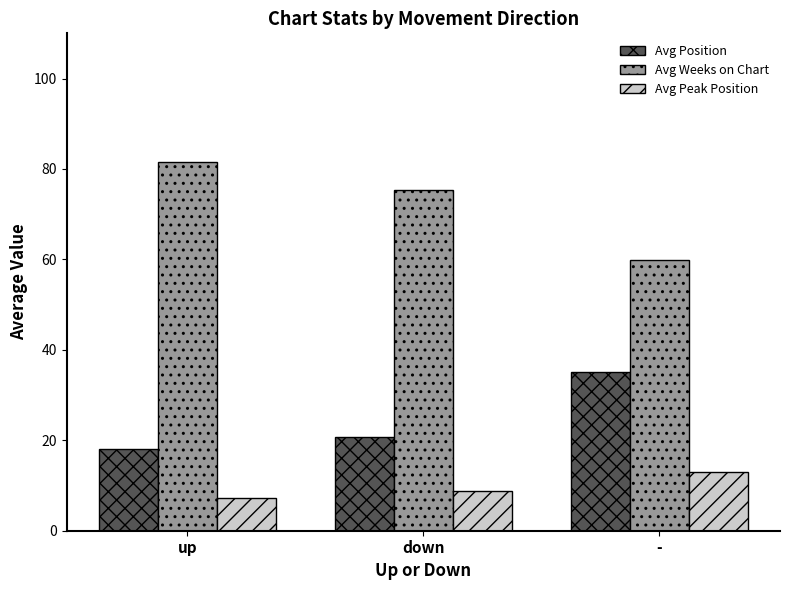

The value of Avg Weeks on Chart at - is 59.8. True or false?

True